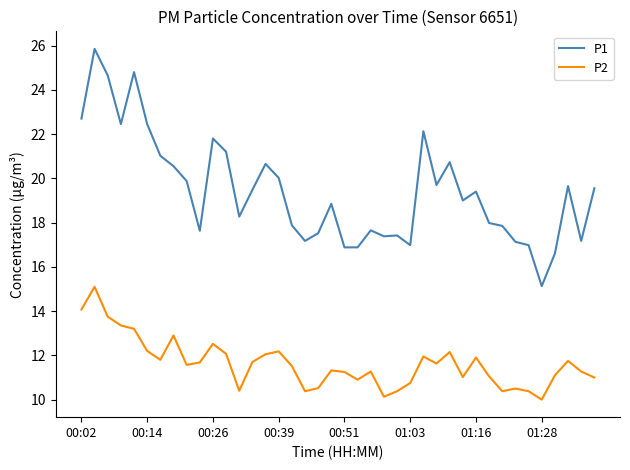

What is the smallest value displayed?

10.0